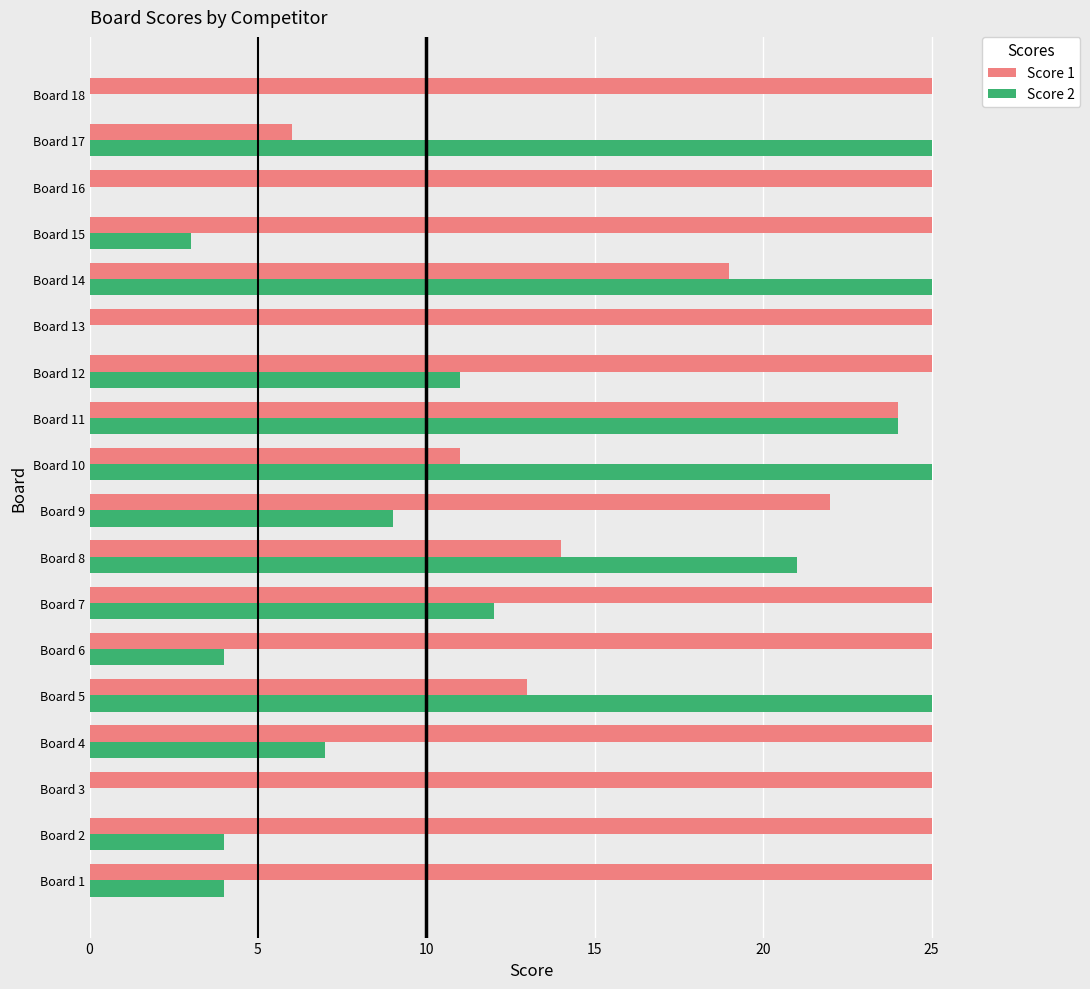

At which category is the sum across all series the highest?

Board 11